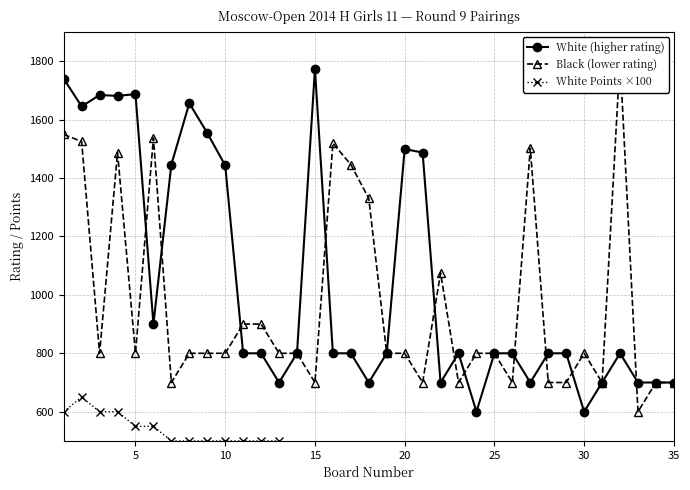

True or false: White (higher rating) has more than 0 interior local peaks.

True